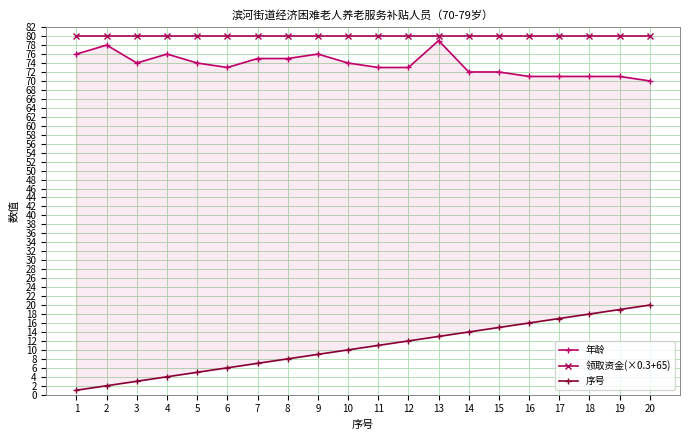

True or false: 序号 and 领取资金(×0.3+65) cross at least once.

False